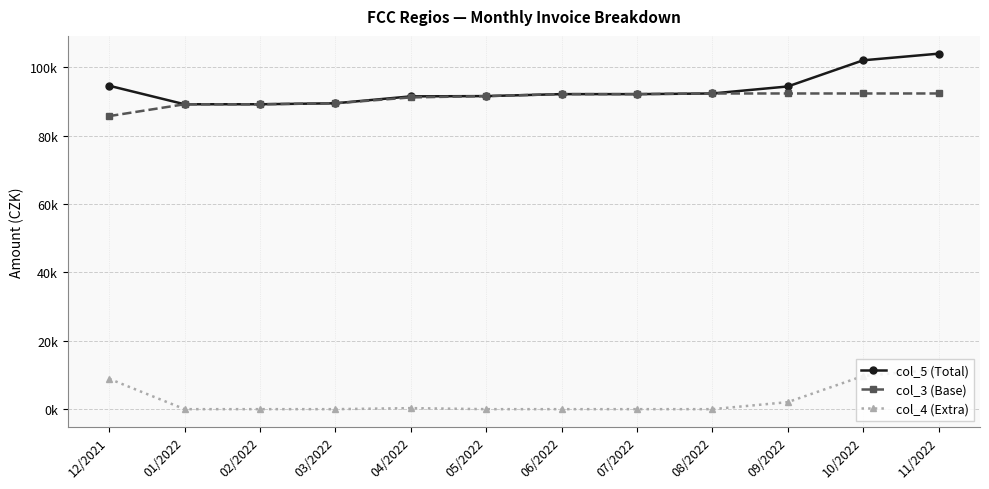

Is it true that col_5 (Total) equals 91619.7 at 05/2022?

True